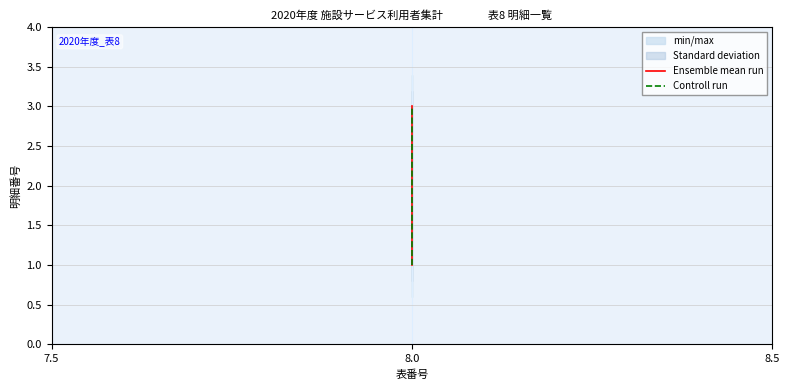

Reading left to right, transcribe all the data shown in this chart.

Ensemble mean run: 1	2	3
Controll run: 1	2	3